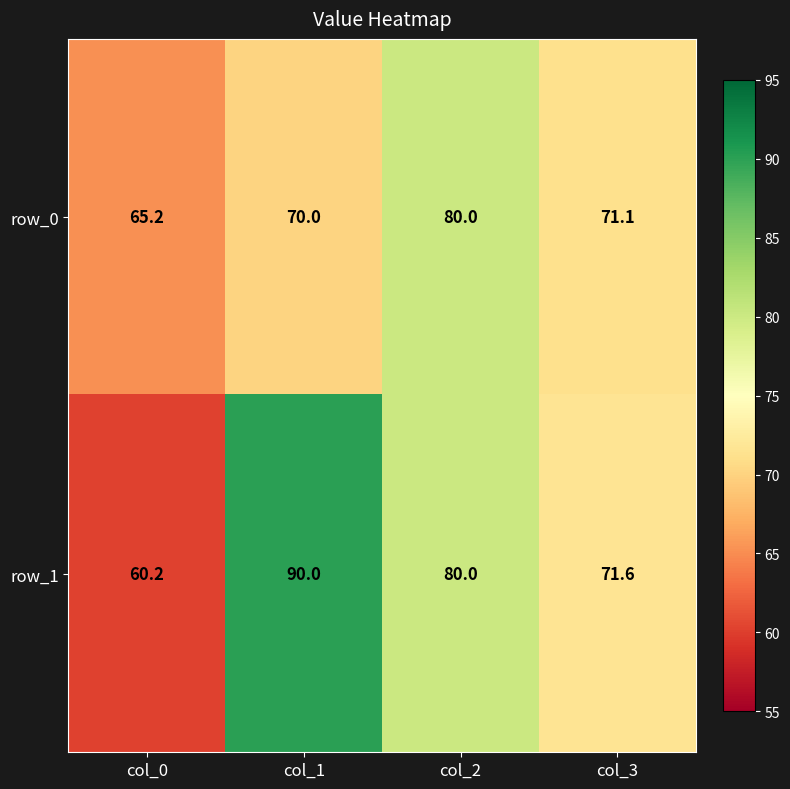

Is the value of row_0 at col_3 greater than the value of row_1 at col_0?

Yes